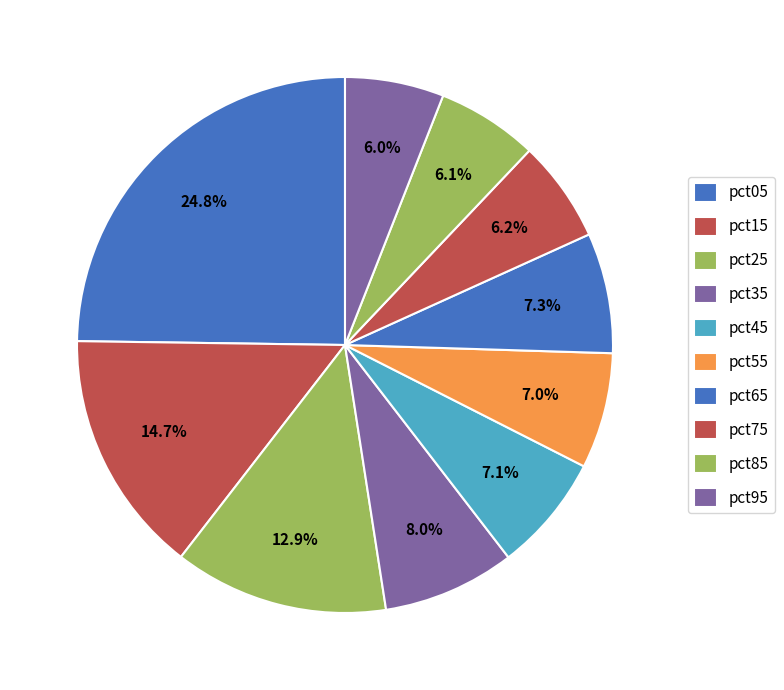

True or false: pct05 accounts for 16% of the total.

False